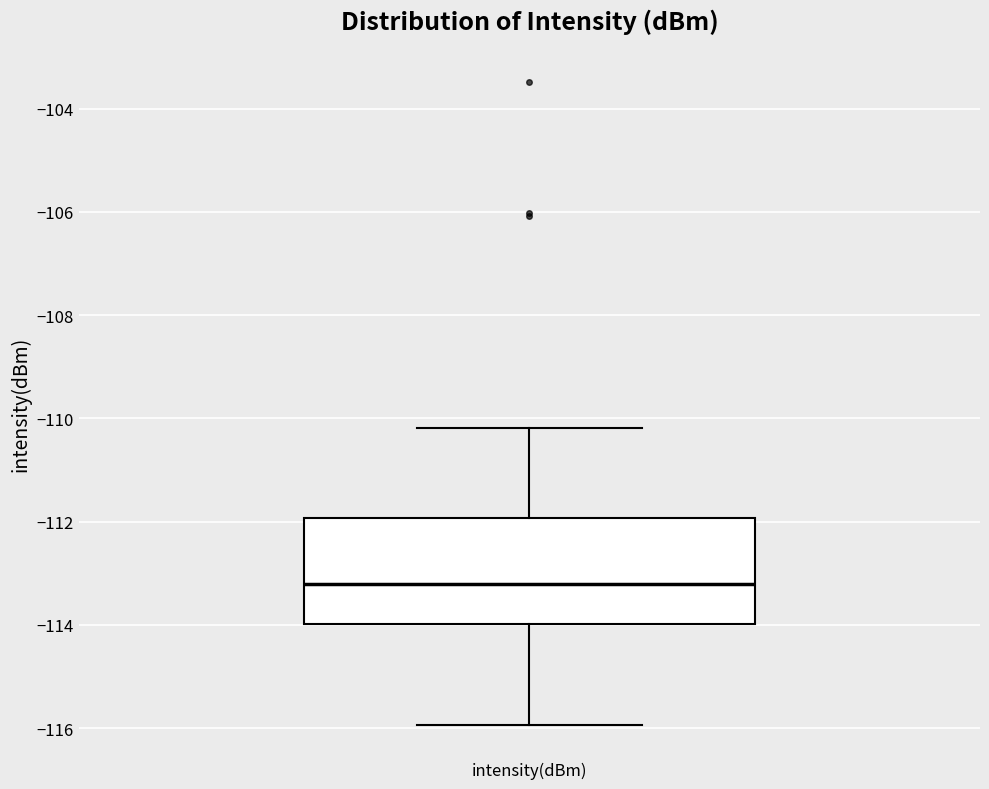

Transcribe this box plot: give where the median line is, the range the box spans, and where the two whiskers end, as read against the y-axis. The values are not printed on the chart, so give them approximately, as read against the axis.

median -113.2, box -114.0 to -112.0, whiskers -116.0 to -110.2